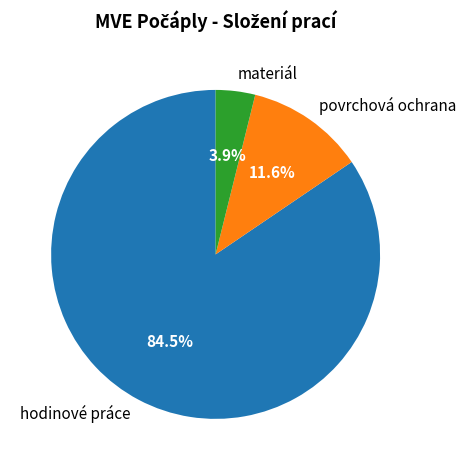

Which category has the smallest portion of the pie?

materiál